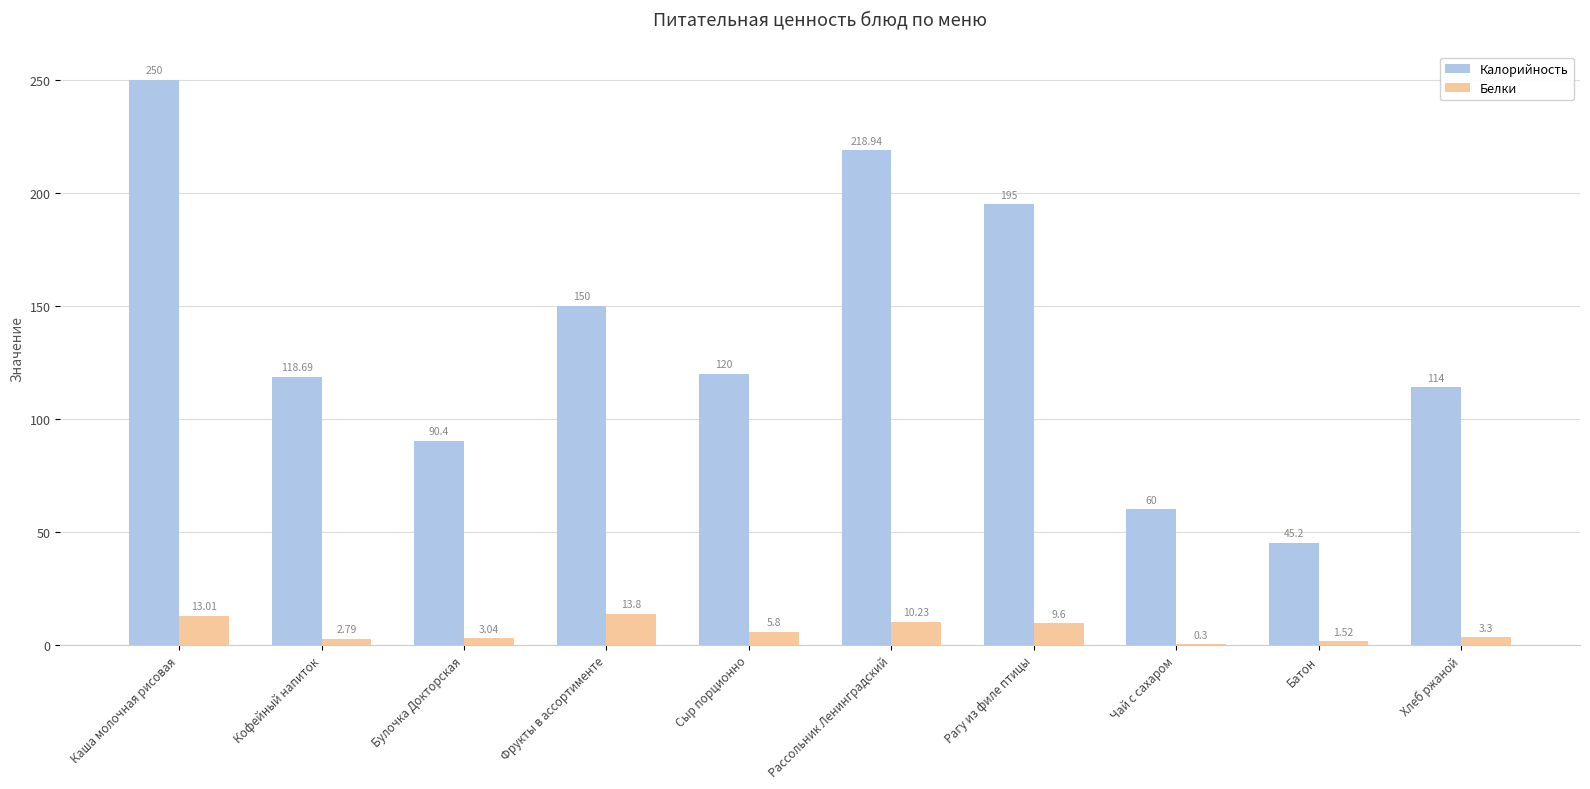

Which label corresponds to the largest value in the chart?

Каша молочная рисовая